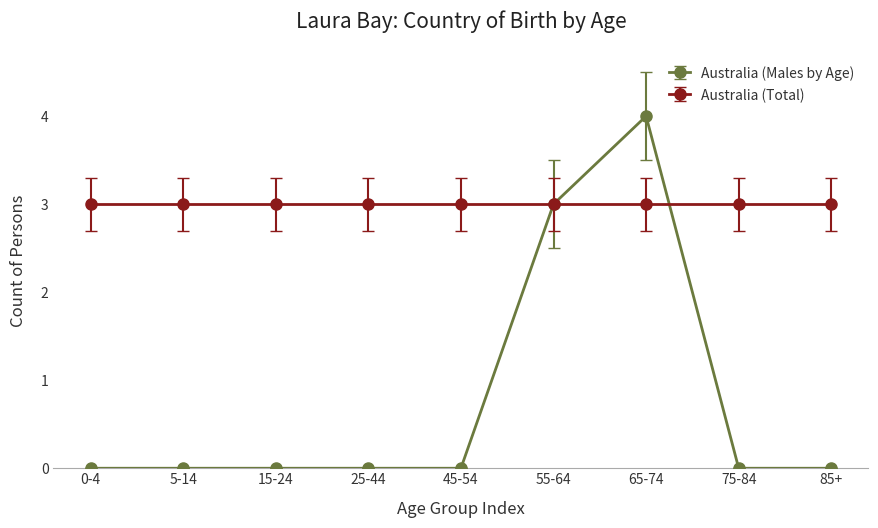

At which category does the chart reach its peak across all series?

65-74